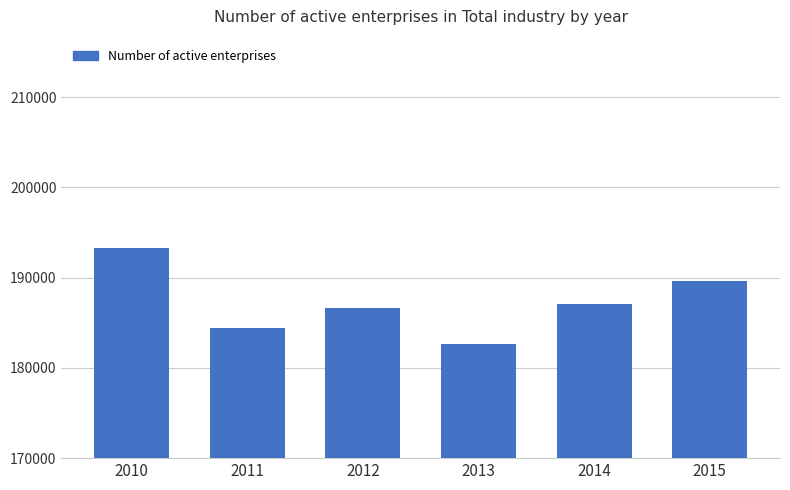

What is the average value?

187283